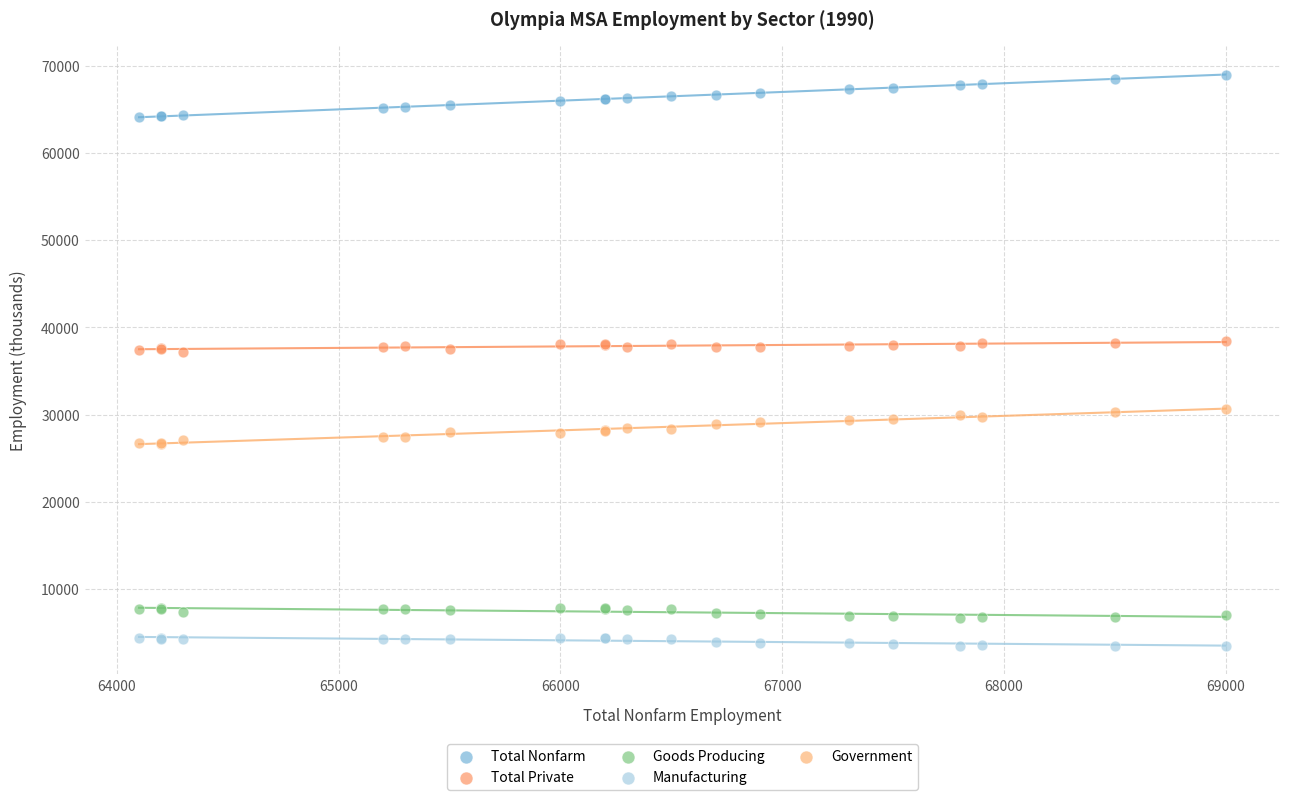

Which series contains the highest Y value?

Total Nonfarm